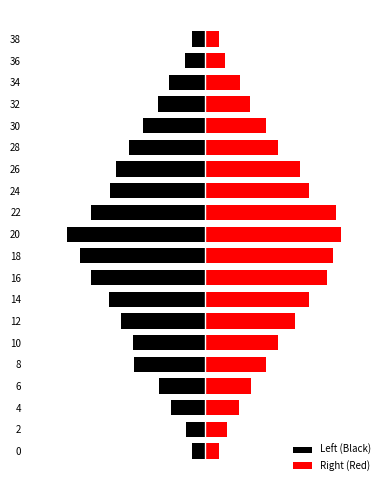

How many bars are there in total?

40